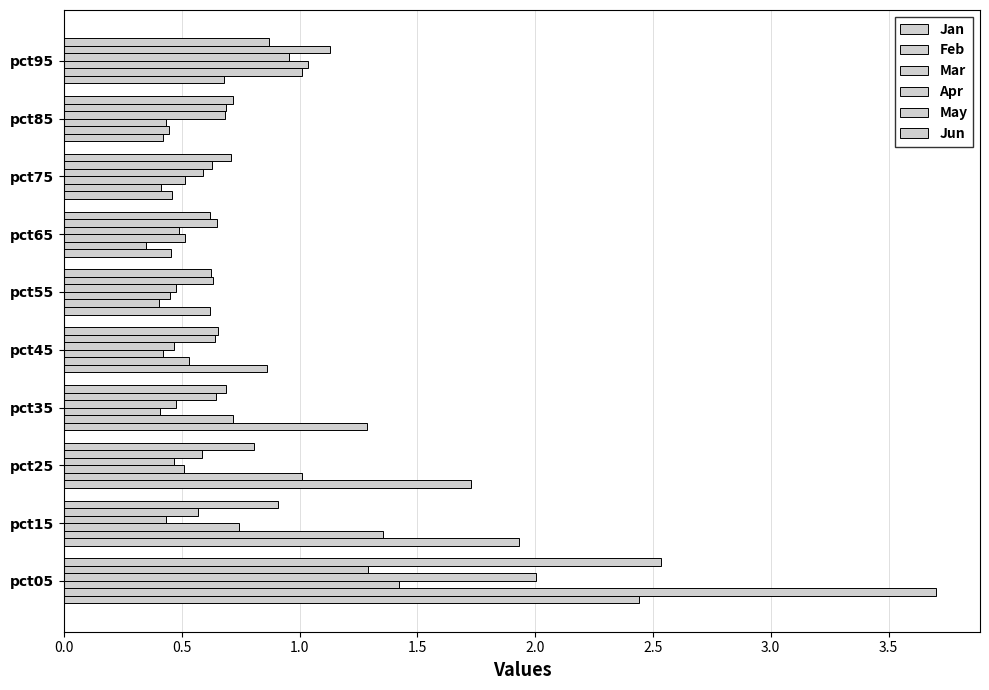

Count the number of data series in this chart.

6